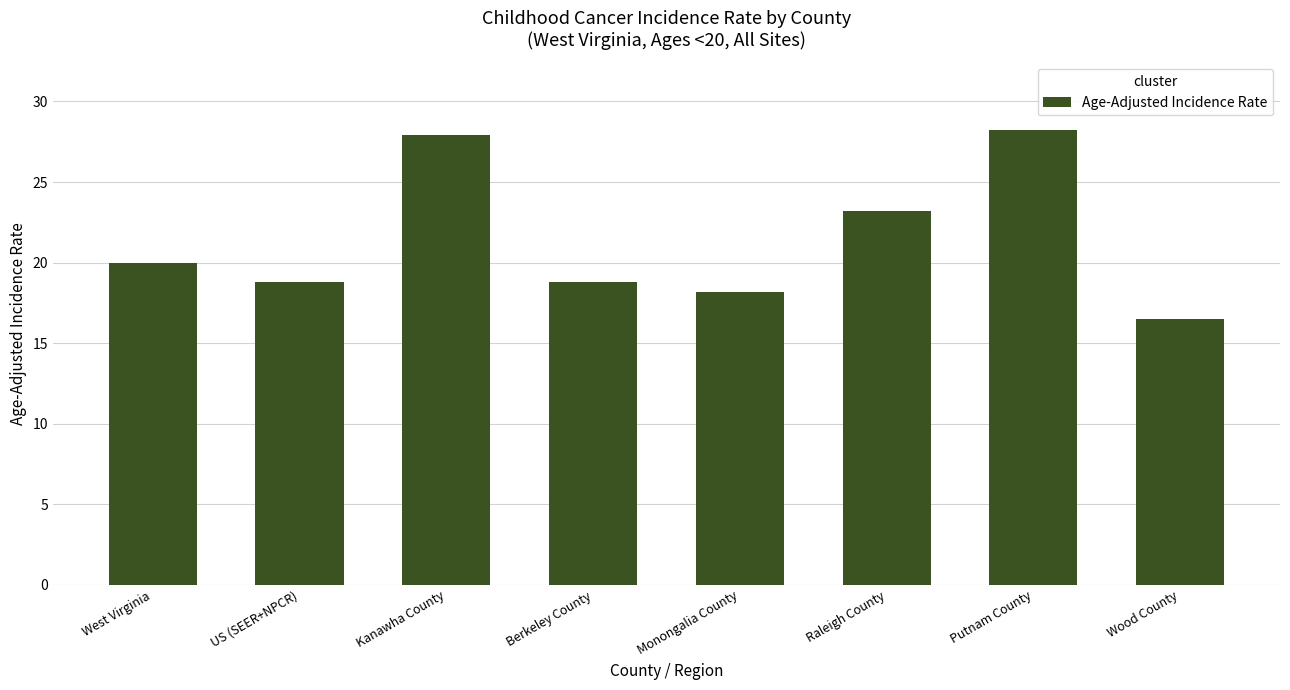

What is the label of the 5th bar from the left?

Monongalia County